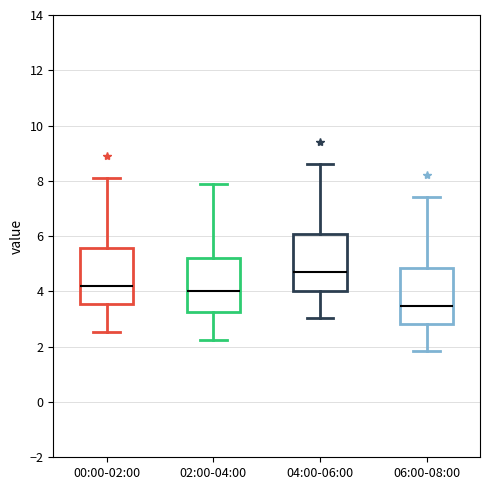

Reading left to right, read every box against the y-axis: the position of its median line, the range the box covers, and the ends of its whiskers. The values are not printed on the chart, so give them approximately, as read against the axis.

00:00-02:00: median 4.2, box 3.6 to 5.6, whiskers 2.6 to 8.2
02:00-04:00: median 4.0, box 3.2 to 5.2, whiskers 2.2 to 8.0
04:00-06:00: median 4.6, box 4.0 to 6.0, whiskers 3.0 to 8.6
06:00-08:00: median 3.4, box 2.8 to 4.8, whiskers 1.8 to 7.4